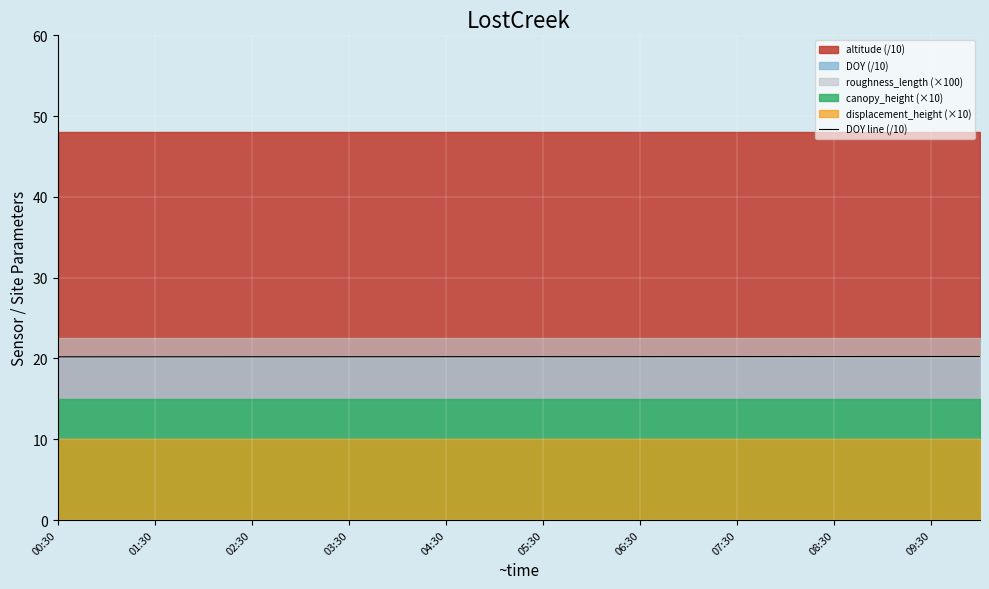

Where is the data nearest to the value 20?

00:30